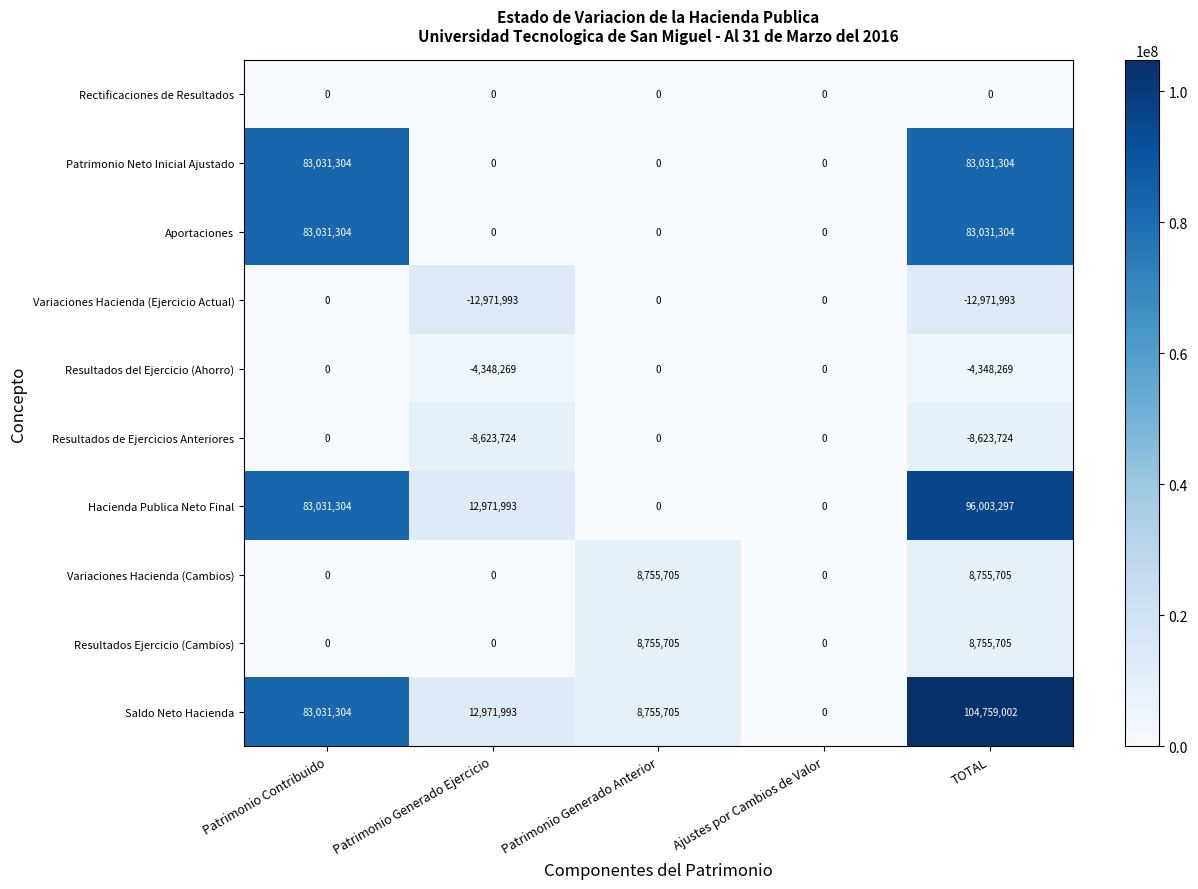

Rank the categories by Saldo Neto Hacienda value from lowest to highest.

Ajustes por Cambios de Valor, Patrimonio Generado Anterior, Patrimonio Generado Ejercicio, Patrimonio Contribuido, TOTAL